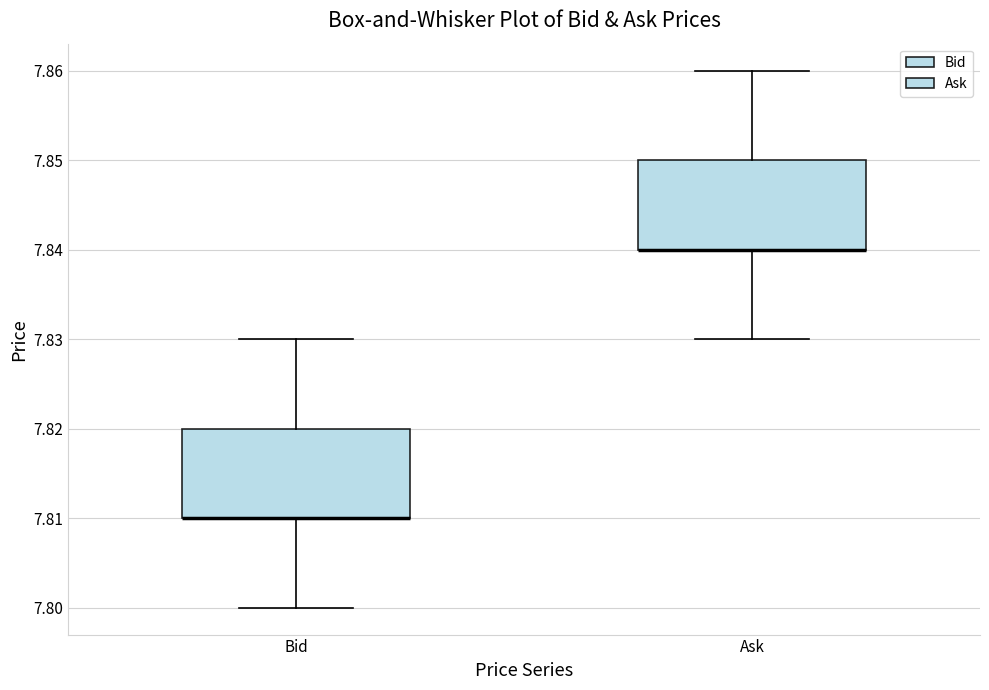

Reading left to right, transcribe this box plot: for each box, give where its median line is, the range the box spans, and where its two whiskers end, as read against the y-axis. The values are not printed on the chart, so give them approximately, as read against the axis.

Bid: median 7.81 (drawn on the box's lower edge), box 7.81 to 7.82, whiskers 7.80 to 7.83
Ask: median 7.84 (drawn on the box's lower edge), box 7.84 to 7.85, whiskers 7.83 to 7.86